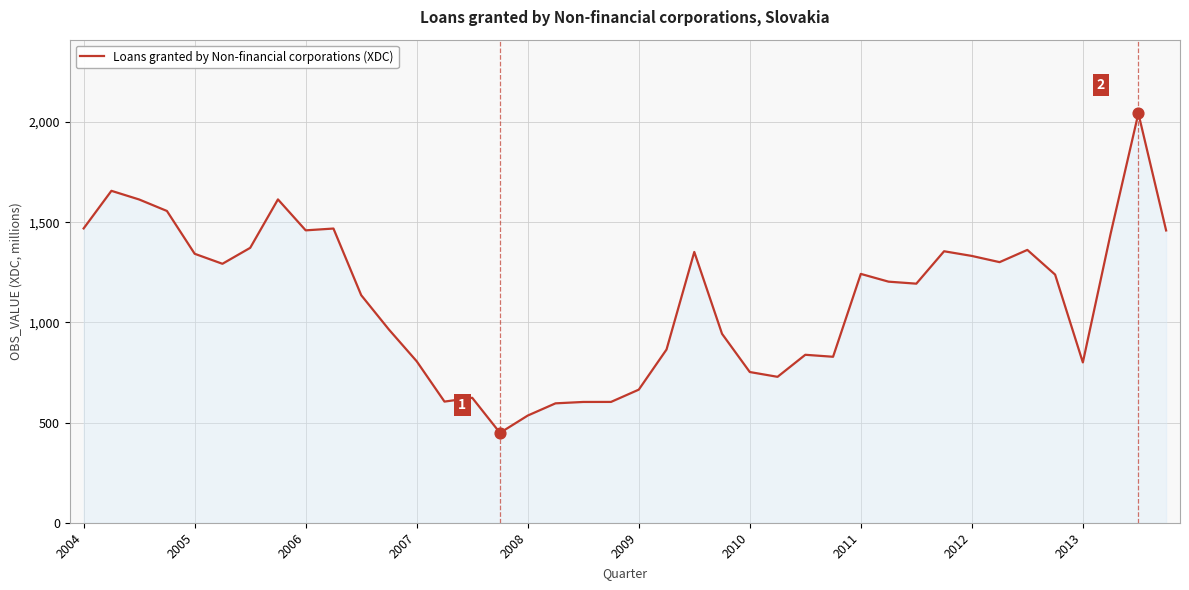

What is the maximum value shown in the chart?

2043.8